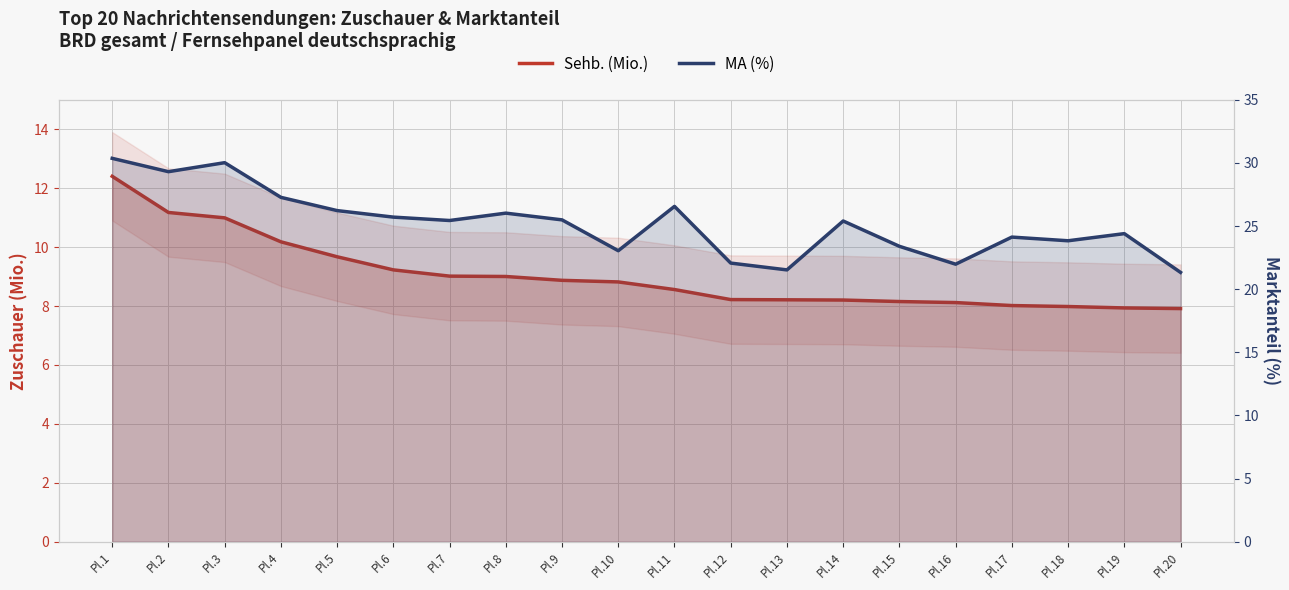

What is the average value of the MA (%) series?

25.2